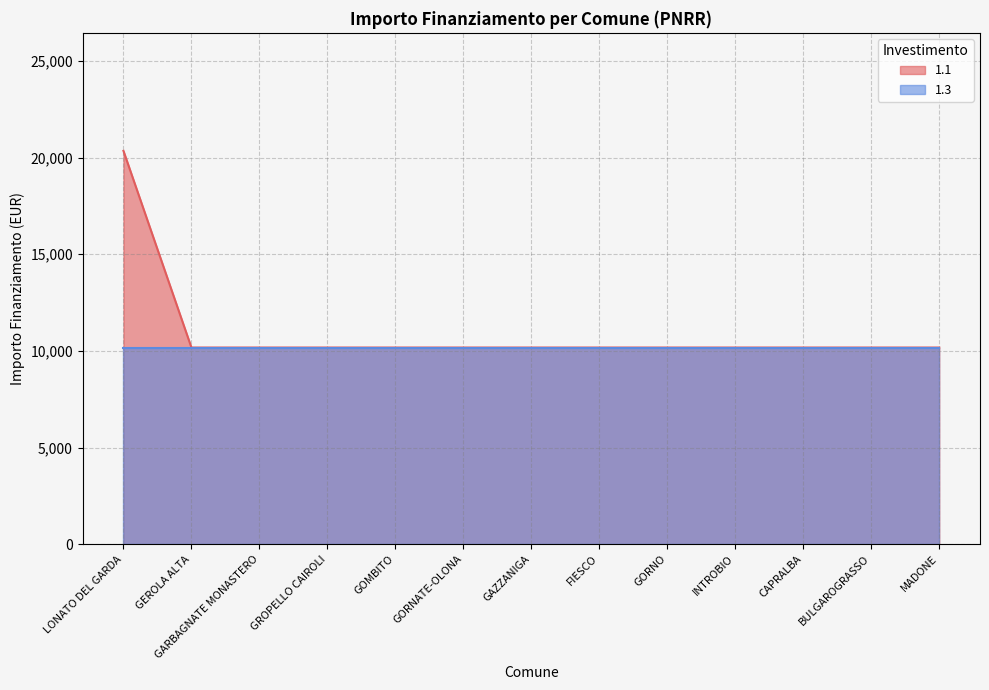

The value at GROPELLO CAIROLI is 10172. True or false?

True